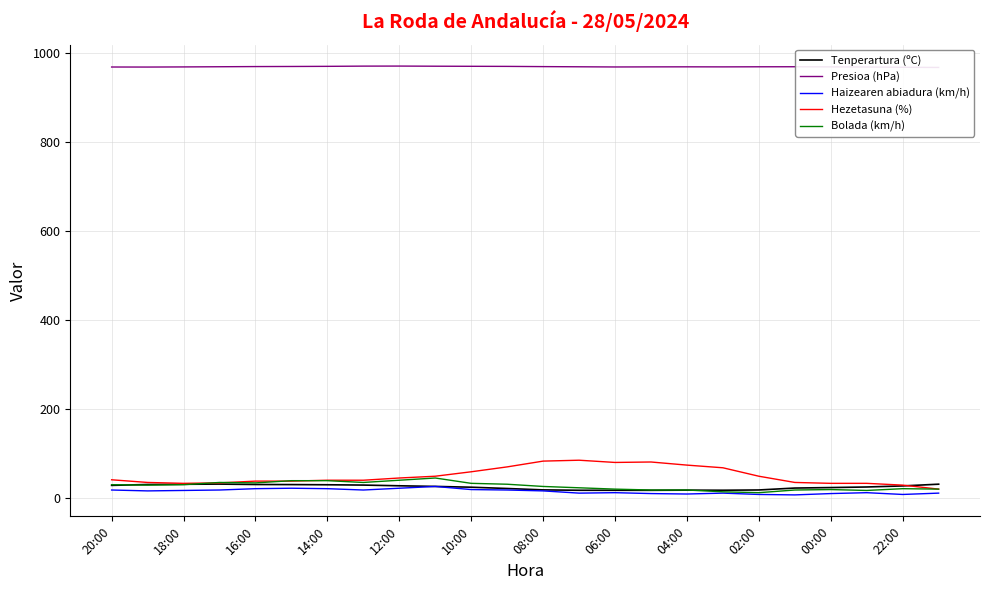

What is the difference between the Haizearen abiadura (km/h) values at 08:00 and 00:00?

6.0